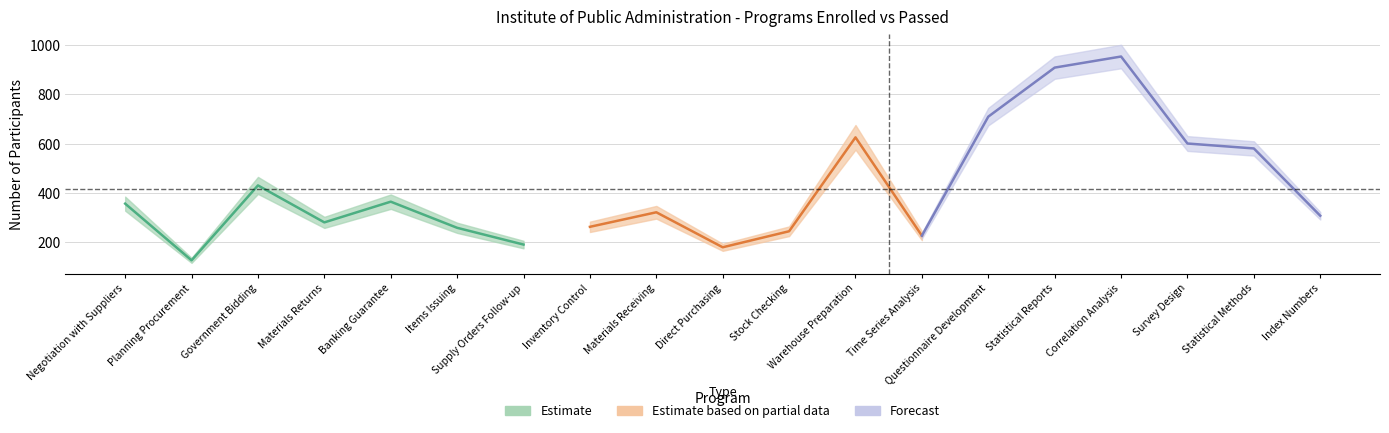

The Enrolled series shows 599 at Banking Guarantee. True or false?

False